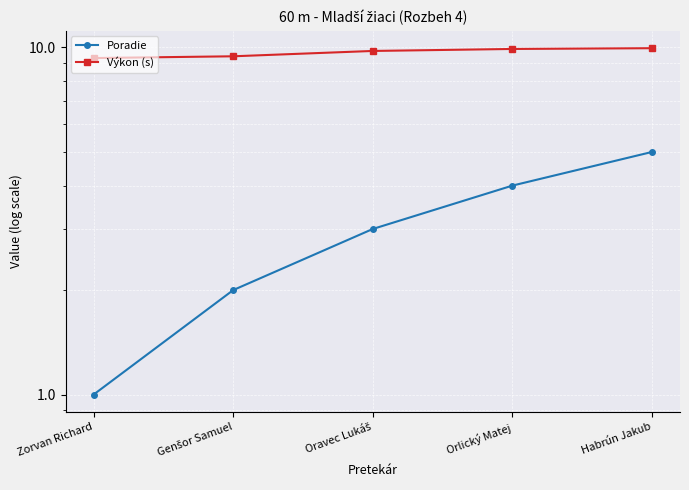

Is the value of Poradie at Habrún Jakub greater than the value of Výkon (s) at Orlický Matej?

No